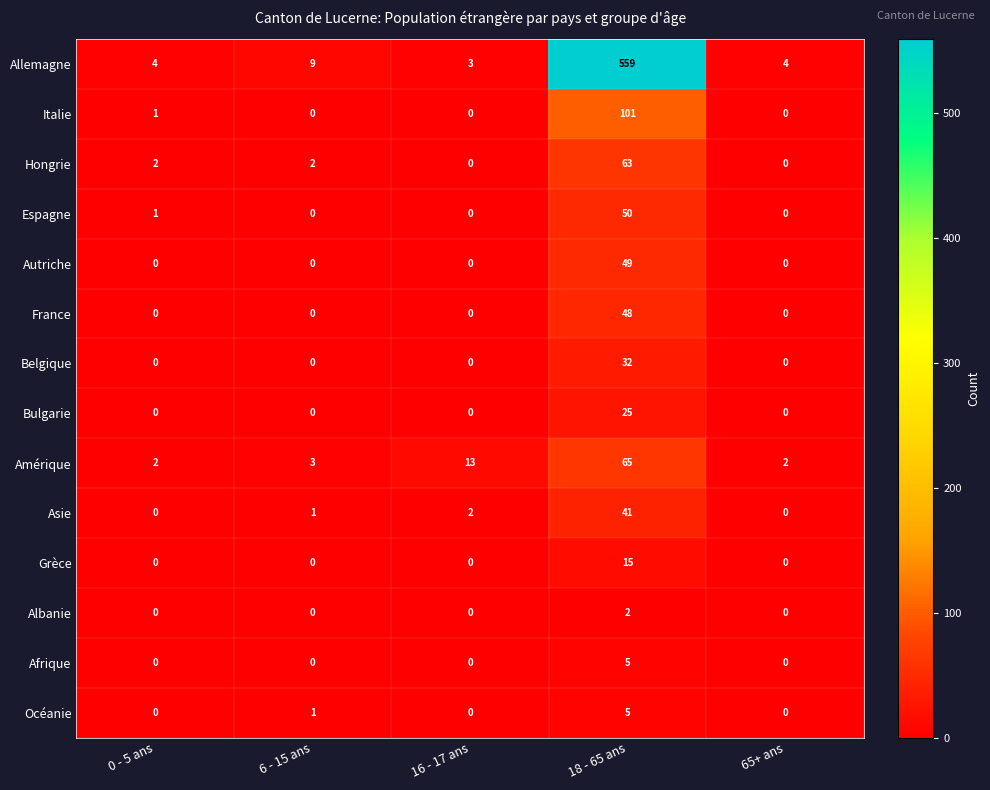

What is the total value across all series at 16 - 17 ans?

18